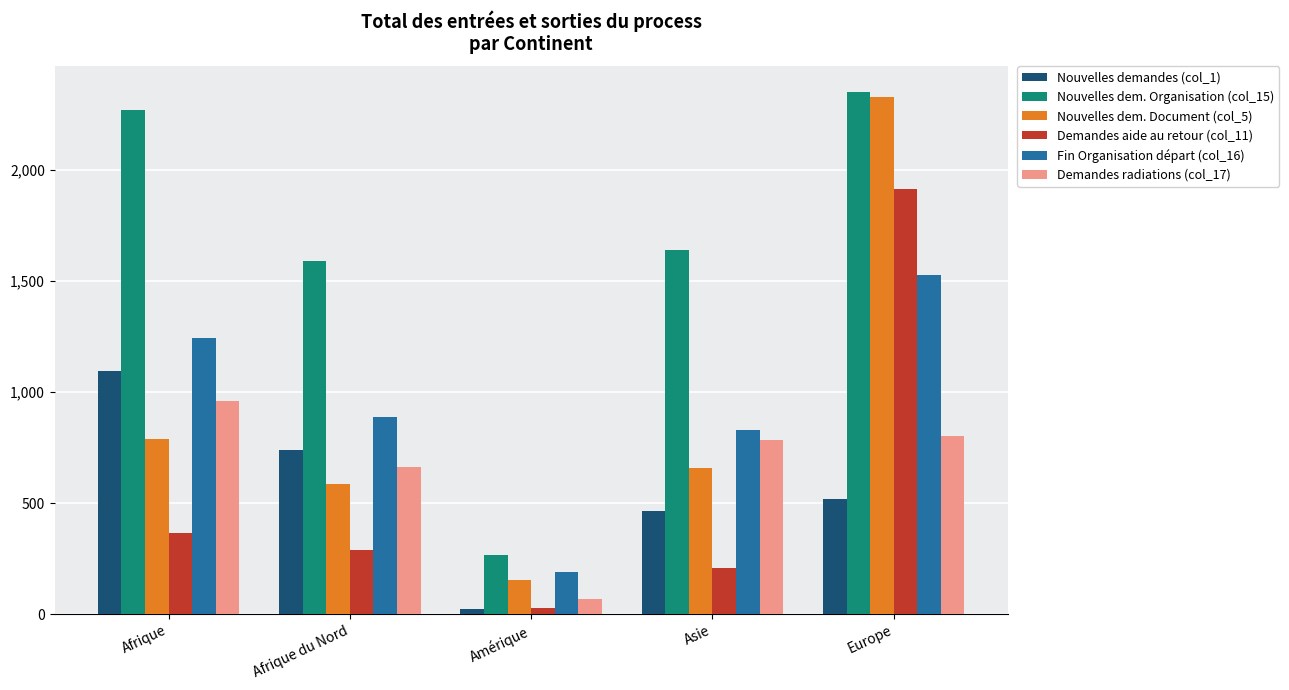

At which category is the sum across all series the highest?

Europe